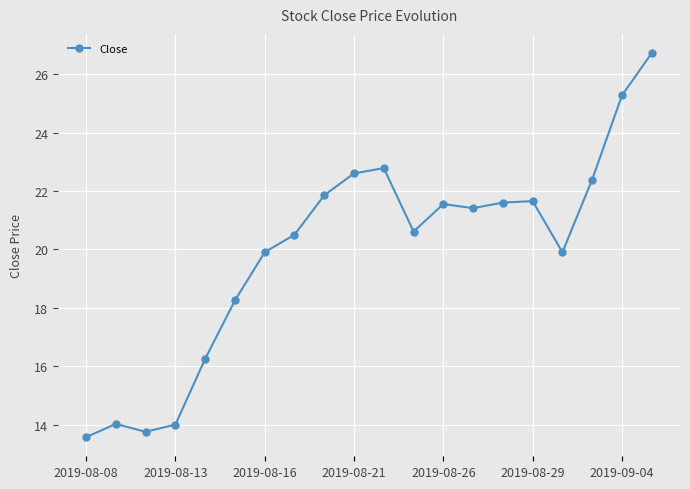

True or false: the data has more than 1 interior local peaks.

True